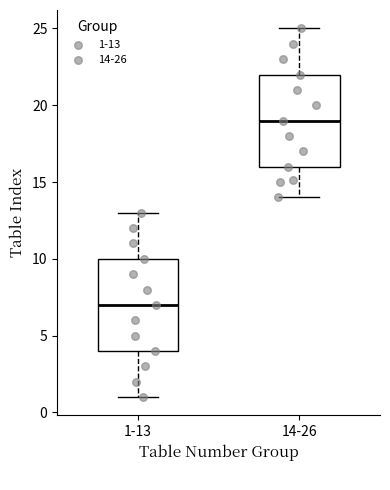

Reading left to right, transcribe this box plot: for each box, give where its median line is, the range the box spans, and where its two whiskers end, as read against the y-axis. The values are not printed on the chart, so give them approximately, as read against the axis.

1-13: median 7, box 4 to 10, whiskers 1 to 13
14-26: median 19, box 16 to 22, whiskers 14 to 25